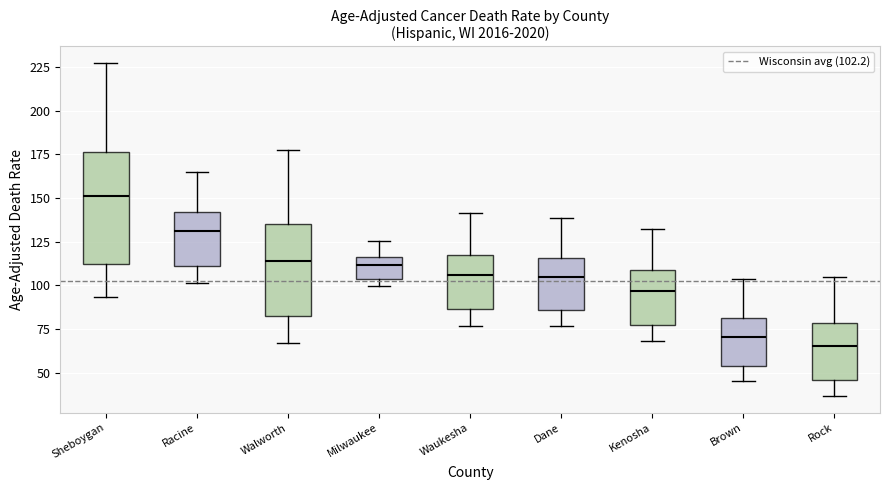

Reading left to right, read every box against the y-axis: the position of its median line, the range the box covers, and the ends of its whiskers. The values are not printed on the chart, so give them approximately, as read against the axis.

Sheboygan: median 150, box 110 to 175, whiskers 95 to 225
Racine: median 130, box 110 to 140, whiskers 100 to 165
Walworth: median 115, box 80 to 135, whiskers 65 to 175
Milwaukee: median 110, box 105 to 115, whiskers 100 to 125
Waukesha: median 105, box 85 to 120, whiskers 75 to 140
Dane: median 105, box 85 to 115, whiskers 75 to 140
Kenosha: median 95, box 75 to 110, whiskers 70 to 130
Brown: median 70, box 55 to 80, whiskers 45 to 105
Rock: median 65, box 45 to 80, whiskers 35 to 105